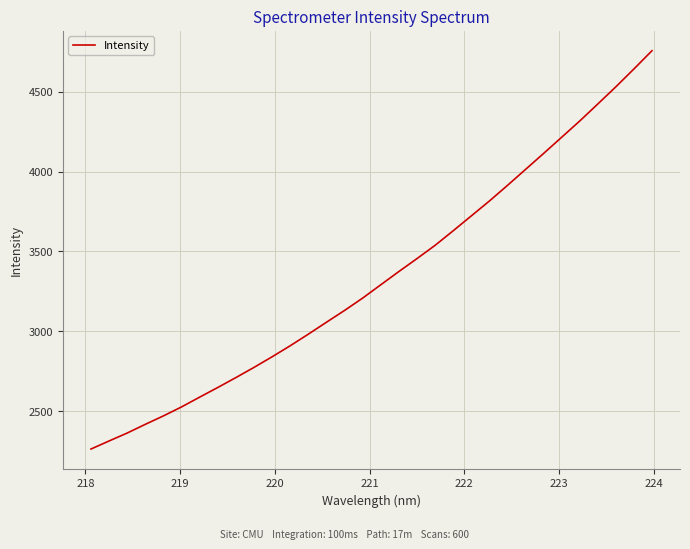

What is the minimum value shown in the chart?

2263.0